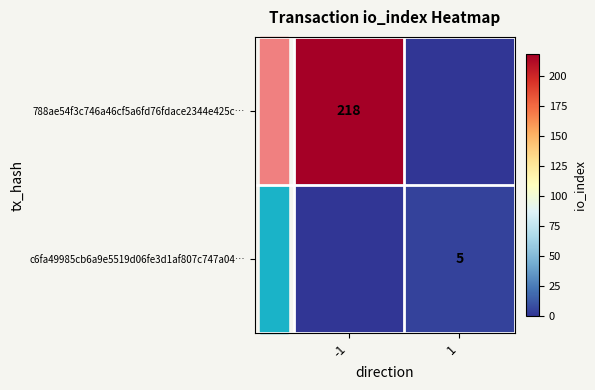

True or false: 788ae54f3c746a46cf5a6fd76fdace2344e425c… has a value of 143 at -1.

False